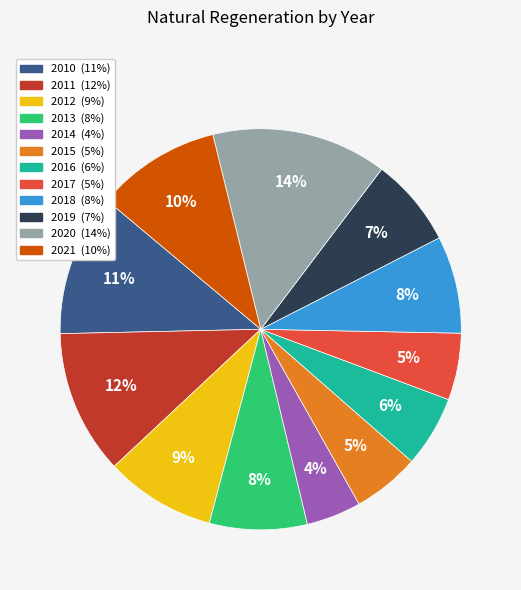

To the nearest percent, what is the combined percentage of 2010 and 2013?

19%